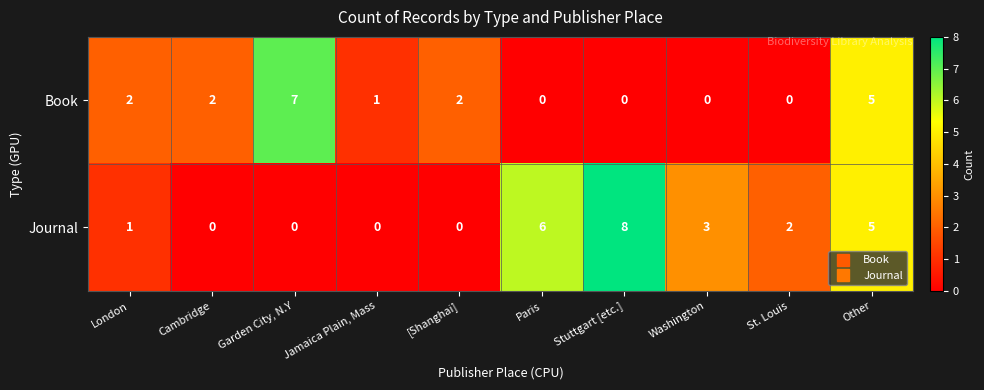

At [Shanghai], list the series in order from smallest to largest.

Journal, Book